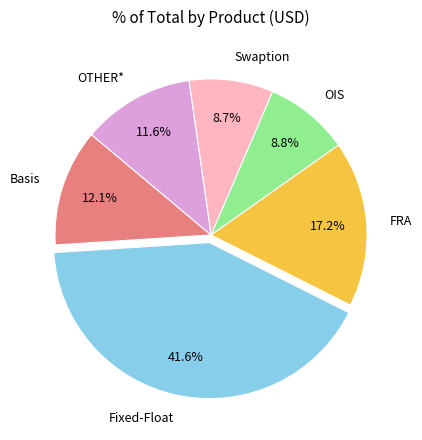

Which category has the biggest portion of the pie?

Fixed-Float